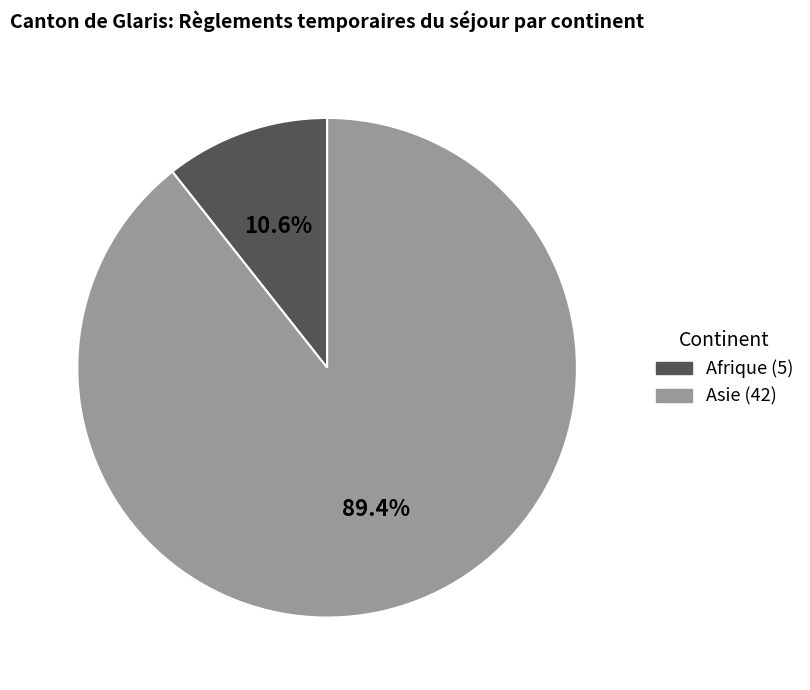

Does any single category account for the majority?

Yes